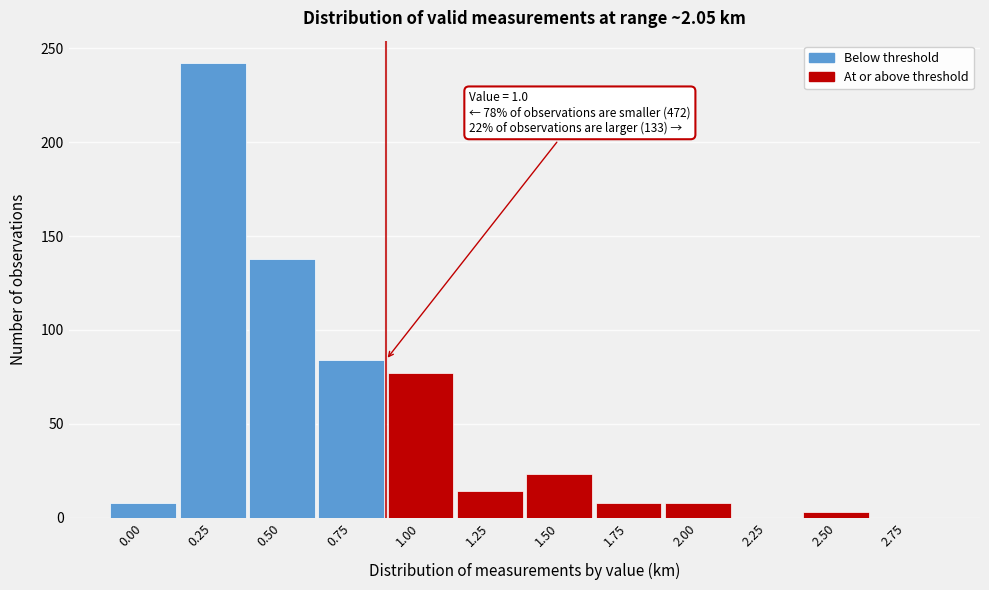

Reading left to right, extract all data points from this chart.

0.00=8	0.25=242	0.50=138	0.75=84	1.00=77	1.25=14	1.50=23	1.75=8	2.00=8	2.25=0	2.50=3	2.75=0